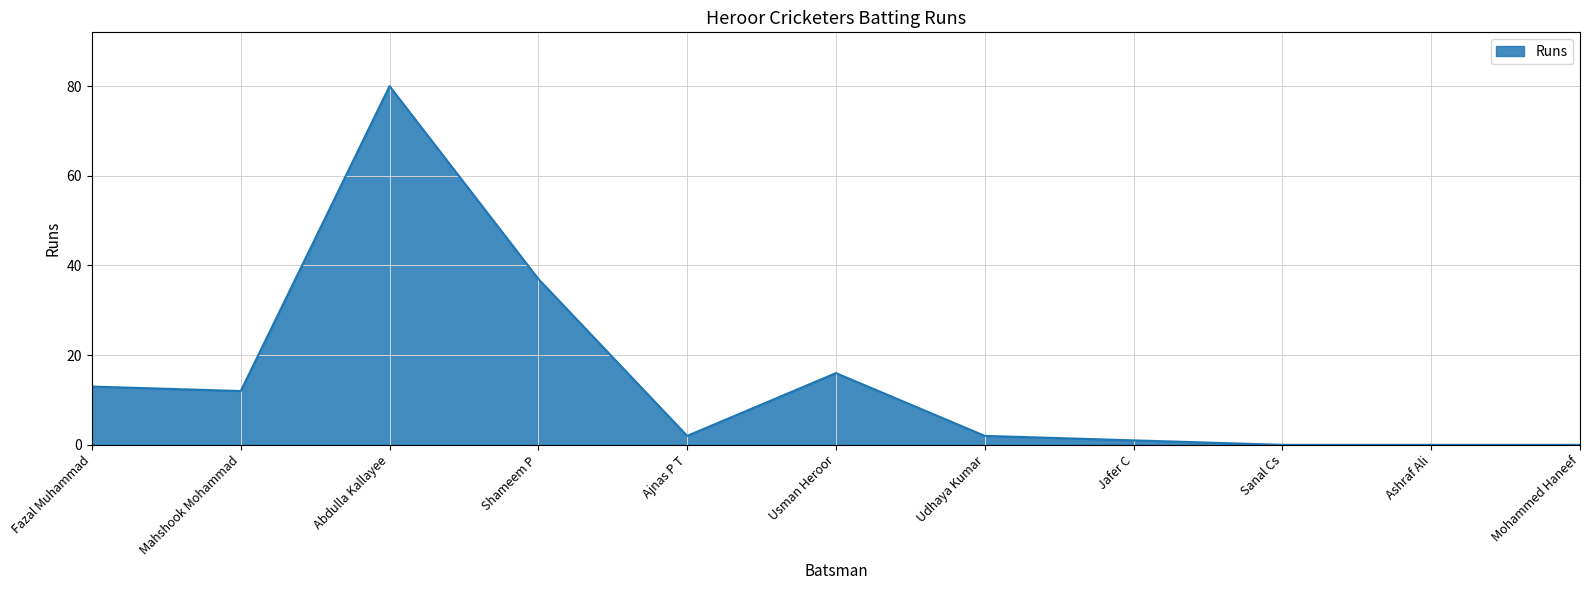

Reading left to right, what are all the values shown in this chart?

13	12	80	37	2	16	2	1	0	0	0